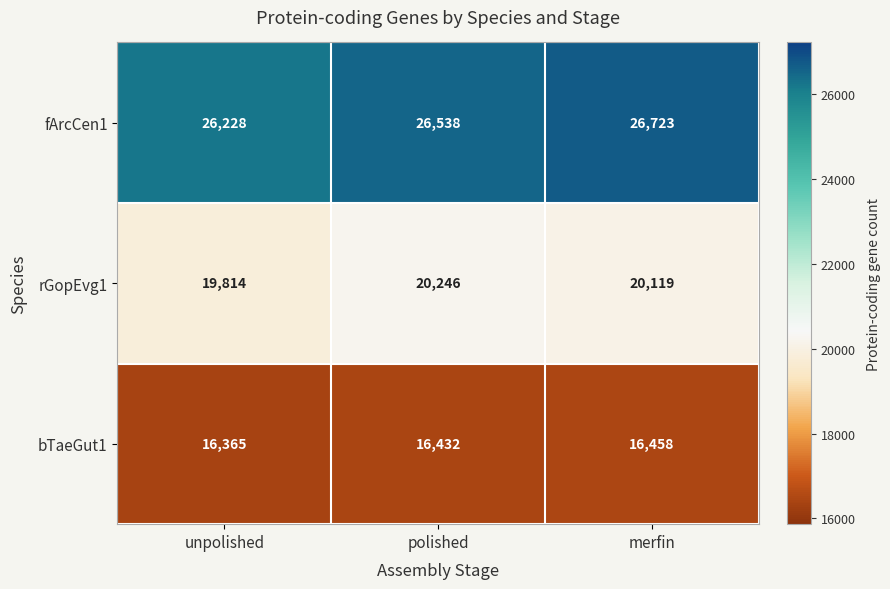

Rank the series by their maximum value, from lowest to highest.

bTaeGut1, rGopEvg1, fArcCen1